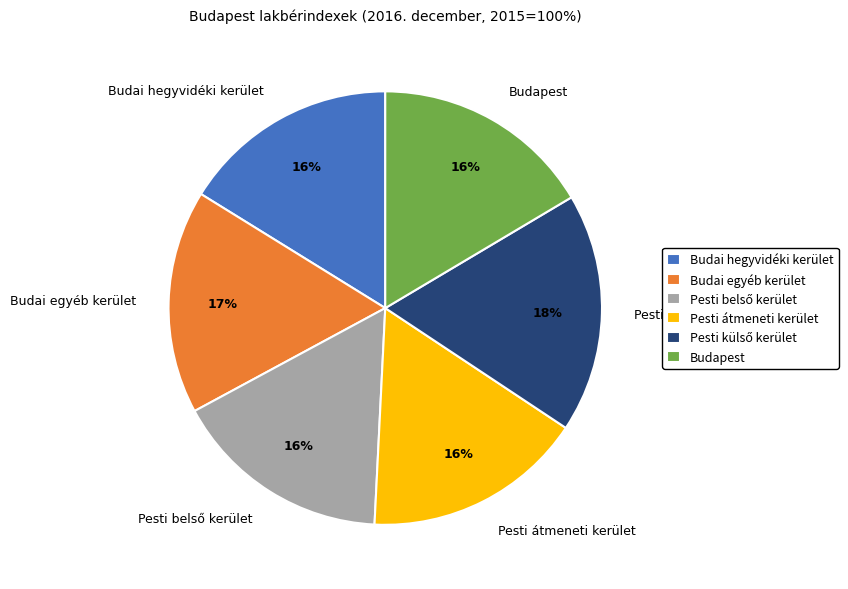

Do Budai egyéb kerület and Budai hegyvidéki kerület together represent more than half of the pie?

No